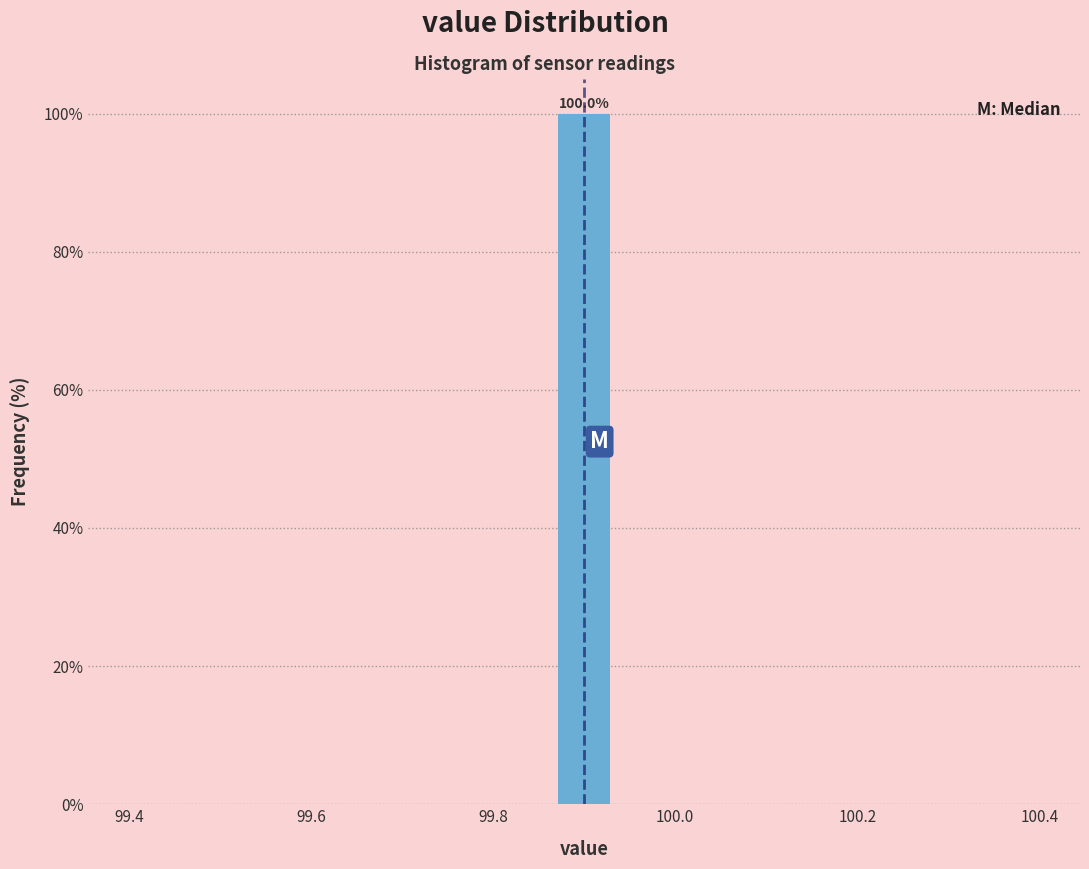

Read against the x-axis, roughly where is the centre of the tallest bar?

99.90